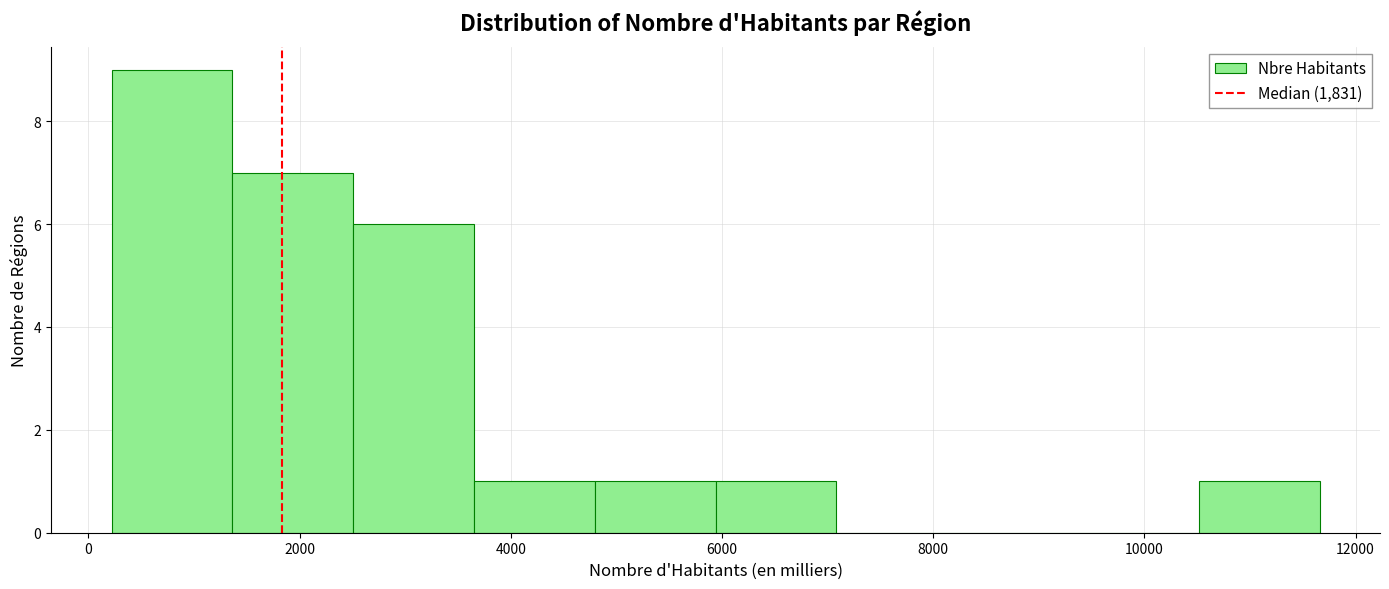

How tall is the bar that spans 2600 to 3600 on the x-axis? Neither the bar edges nor the heights are printed on the chart, so give them approximately, as read against the axes.

6